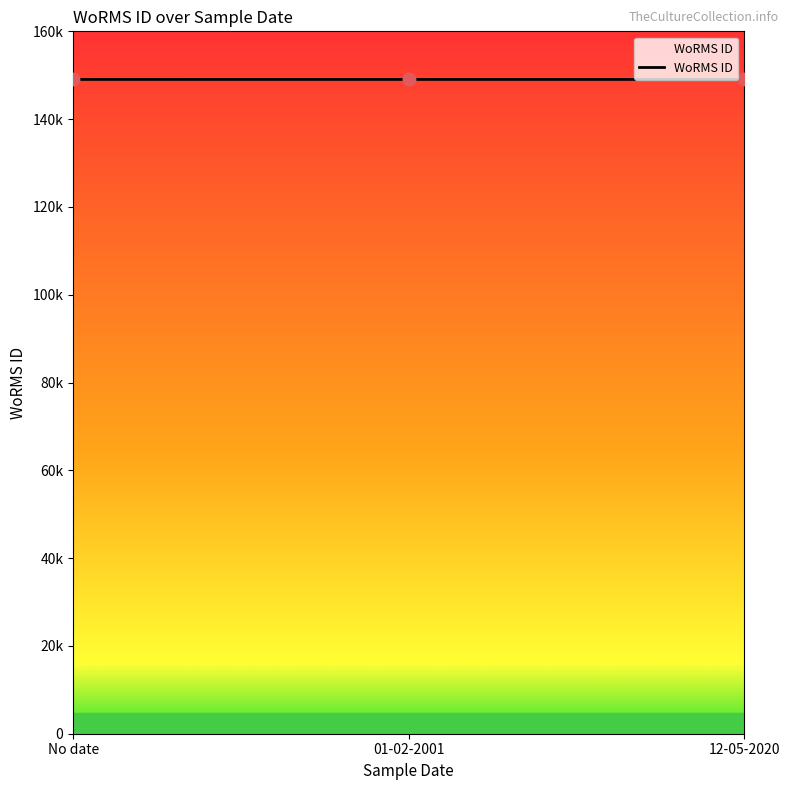

Is this an area chart (filled region under the line)?

Yes